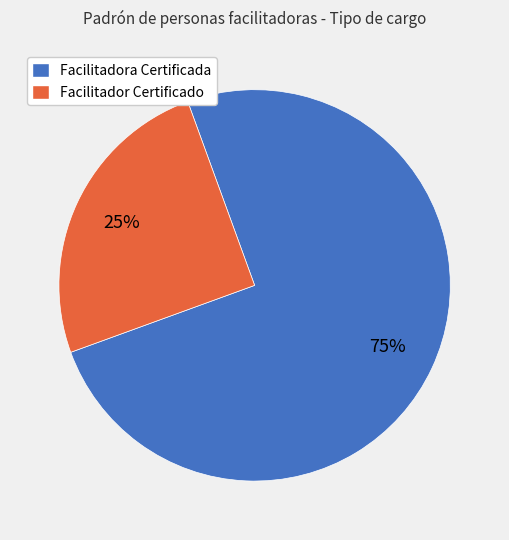

To the nearest percent, what percentage of the pie is Facilitadora Certificada?

75%